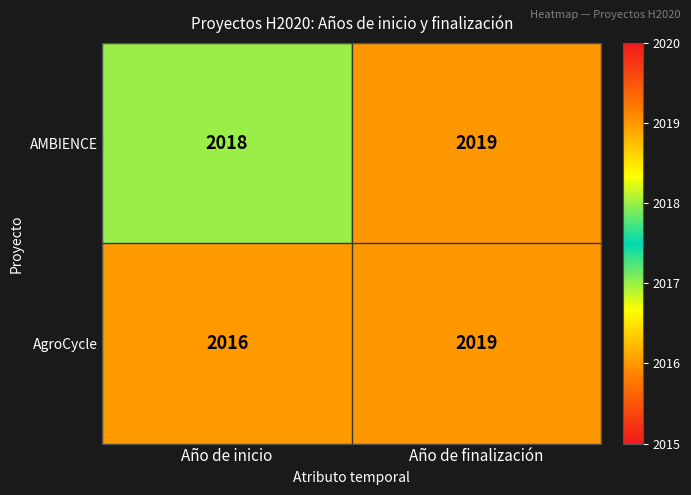

At which category does the chart reach its peak across all series?

Año de finalización